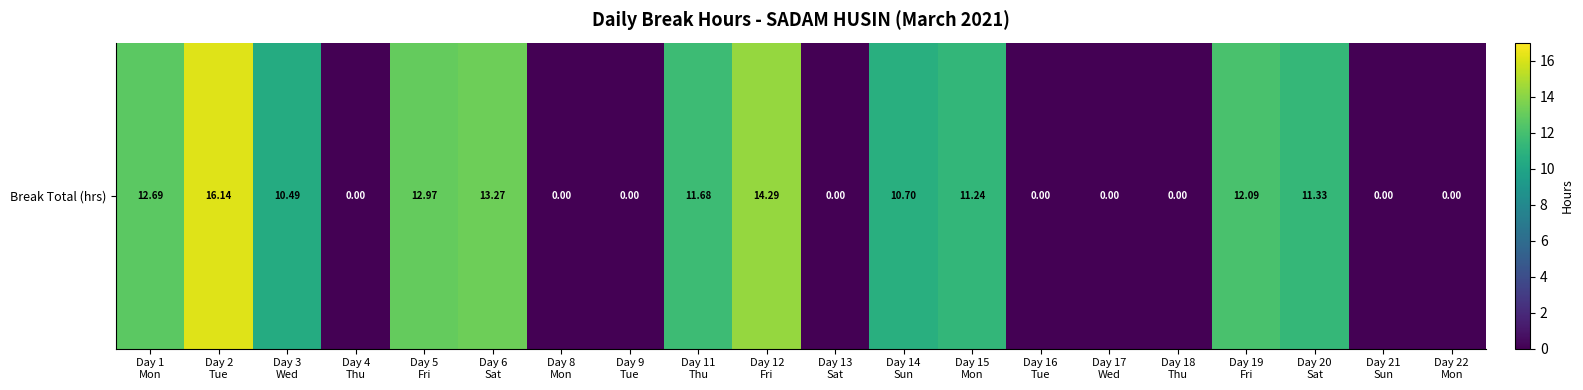

Reading left to right, extract all data points from this chart.

Day 1
Mon=12.7	Day 2
Tue=16.1	Day 3
Wed=10.5	Day 4
Thu=0.0	Day 5
Fri=13.0	Day 6
Sat=13.3	Day 8
Mon=0.0	Day 9
Tue=0.0	Day 11
Thu=11.7	Day 12
Fri=14.3	Day 13
Sat=0.0	Day 14
Sun=10.7	Day 15
Mon=11.2	Day 16
Tue=0.0	Day 17
Wed=0.0	Day 18
Thu=0.0	Day 19
Fri=12.1	Day 20
Sat=11.3	Day 21
Sun=0.0	Day 22
Mon=0.0